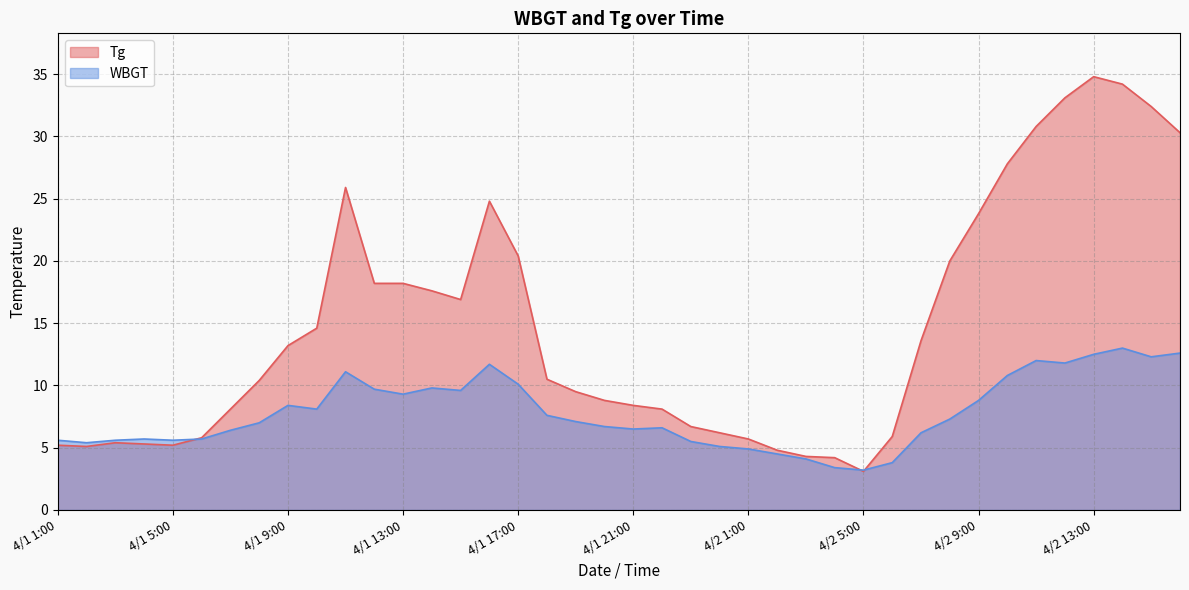

What are all the series names shown in the legend?

Tg, WBGT